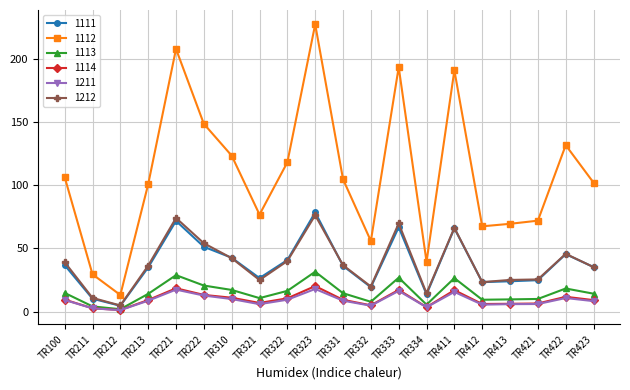

Is the value of 1112 at TR331 greater than the value of 1111 at TR332?

Yes